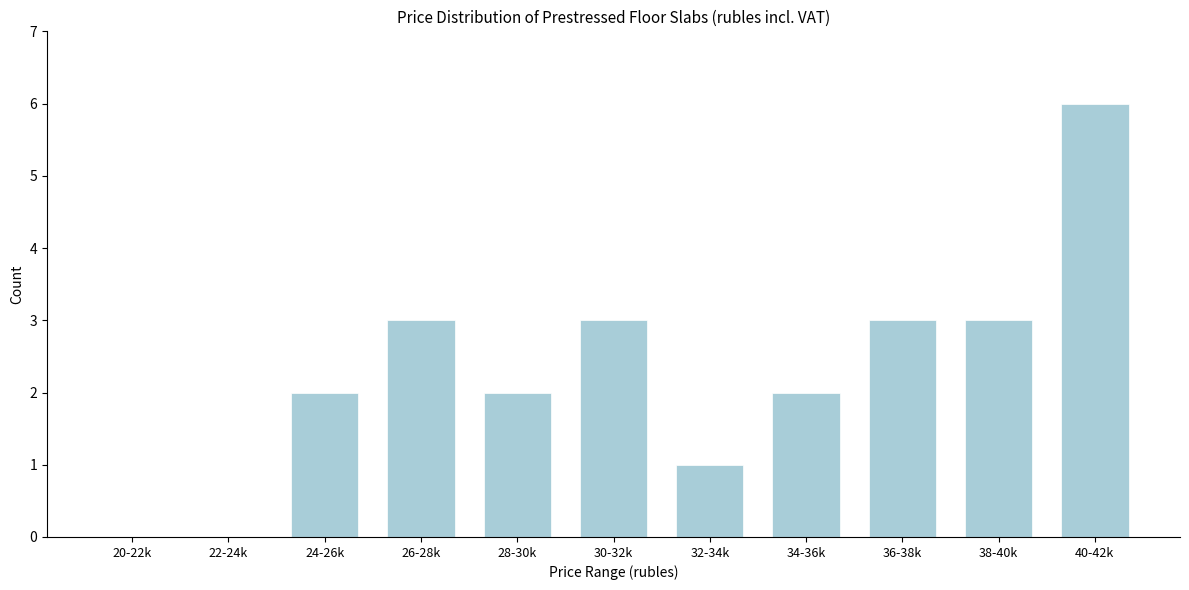

Reading left to right, transcribe all the data shown in this chart.

20-22k=0	22-24k=0	24-26k=2	26-28k=3	28-30k=2	30-32k=3	32-34k=1	34-36k=2	36-38k=3	38-40k=3	40-42k=6